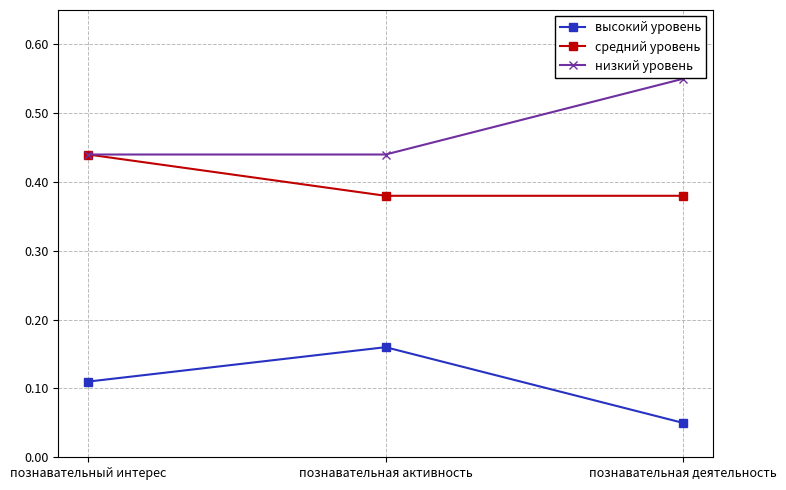

Rank the series by their maximum value, from highest to lowest.

низкий уровень, средний уровень, высокий уровень